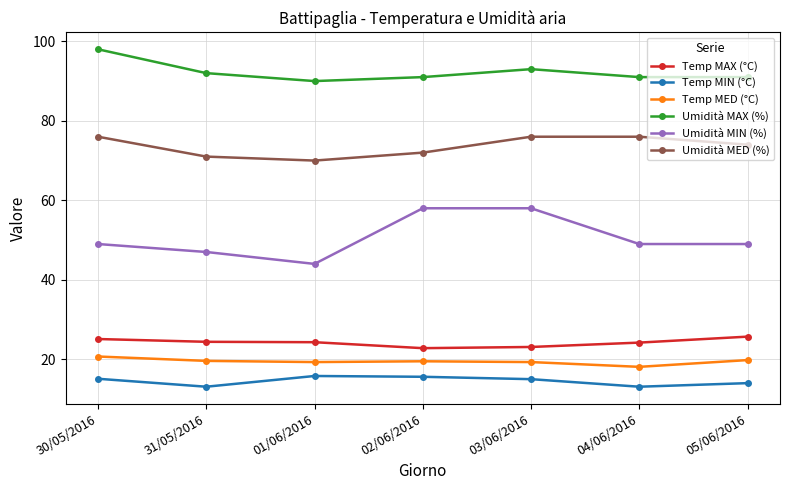

Is it true that Umidità MIN (%) equals 13.9 at 04/06/2016?

False